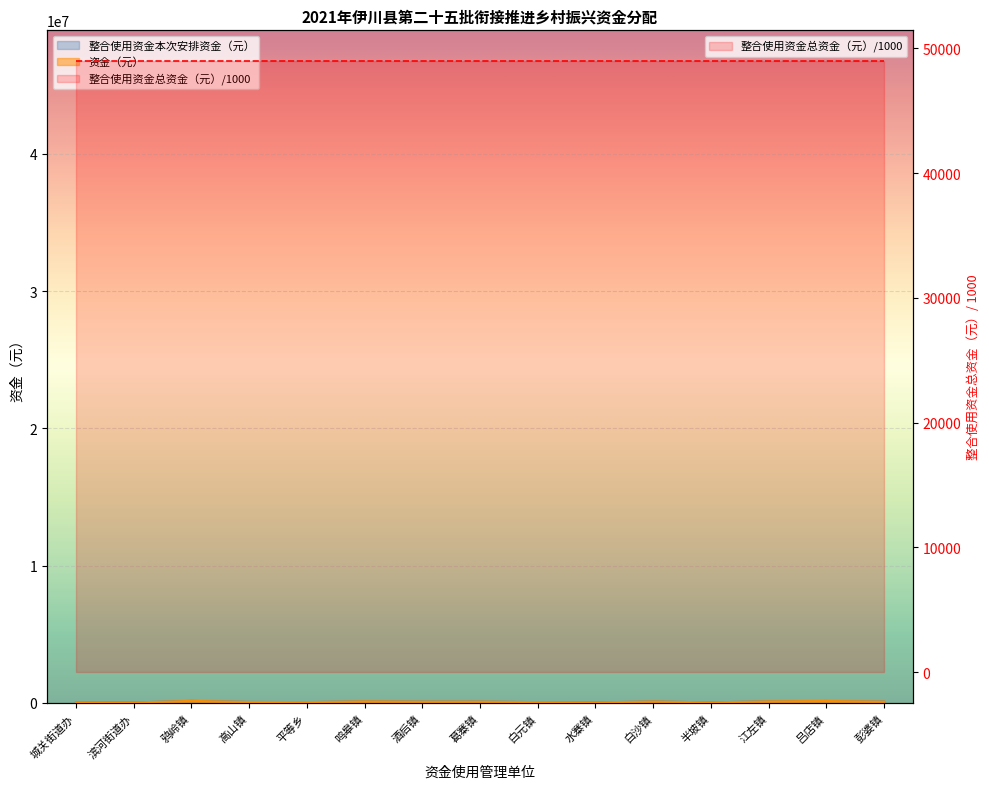

What is the sum of all 整合使用资金本次安排资金（元） values?

1075500